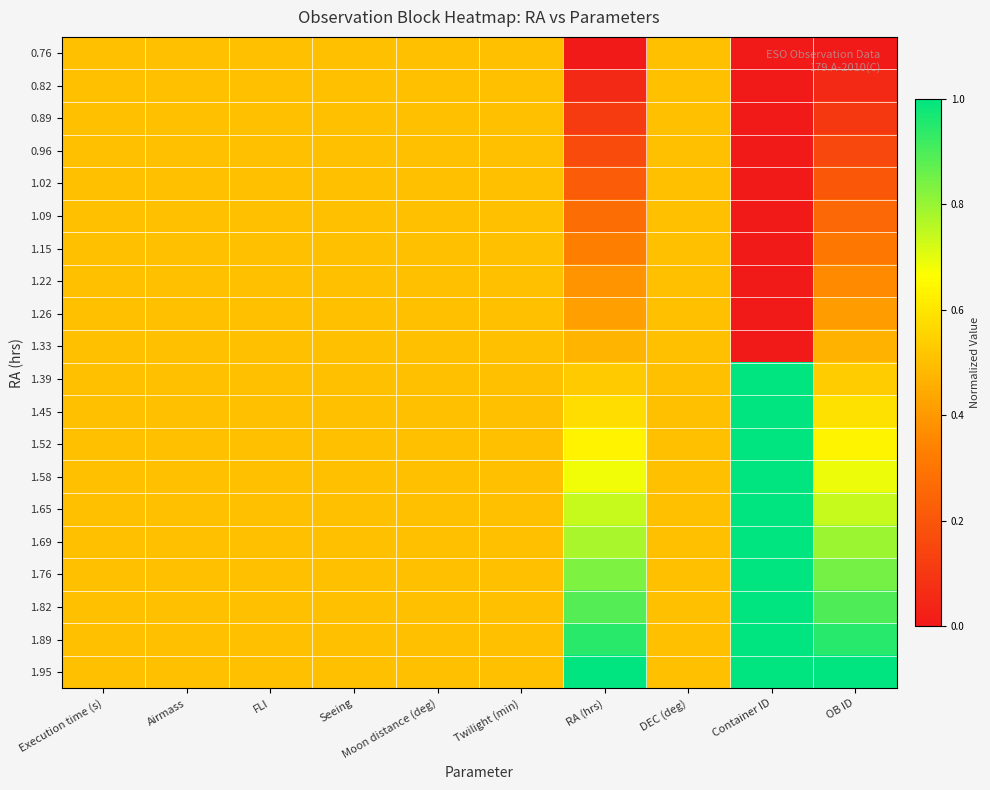

What is the total value across all series at Container ID?

10.0